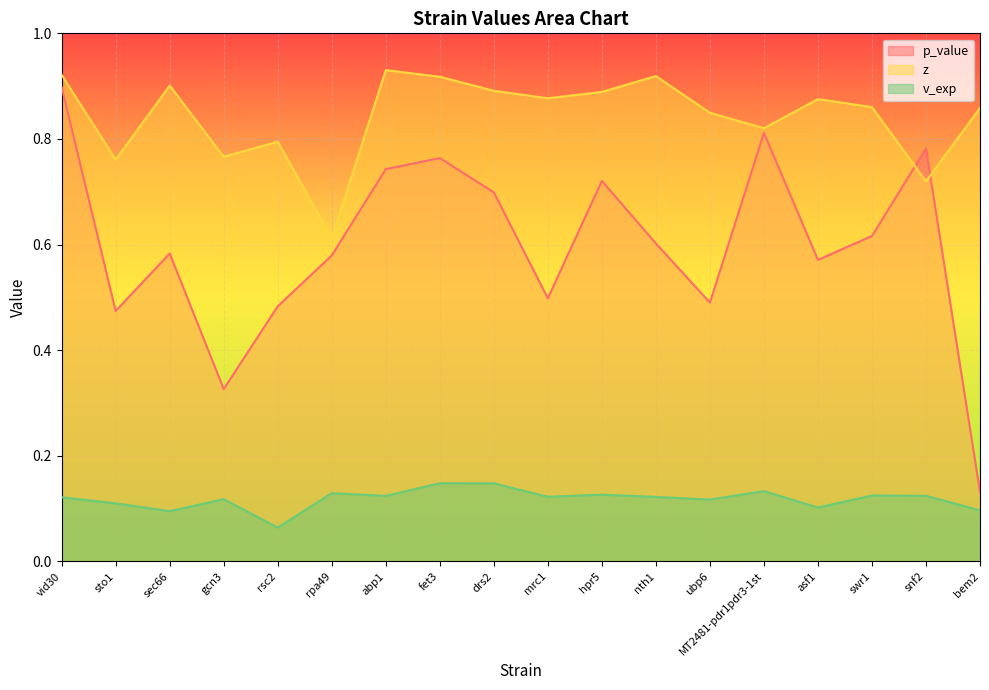

What position from the left is hpr5?

11